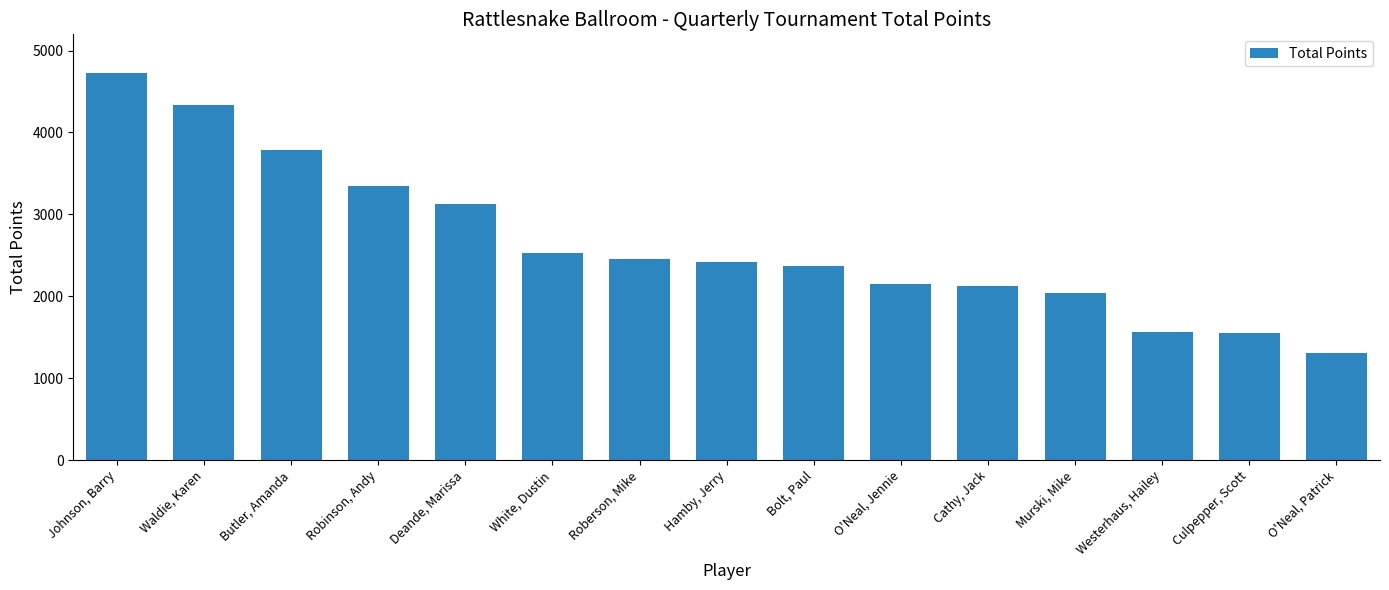

Which label corresponds to the smallest value in the chart?

O'Neal, Patrick